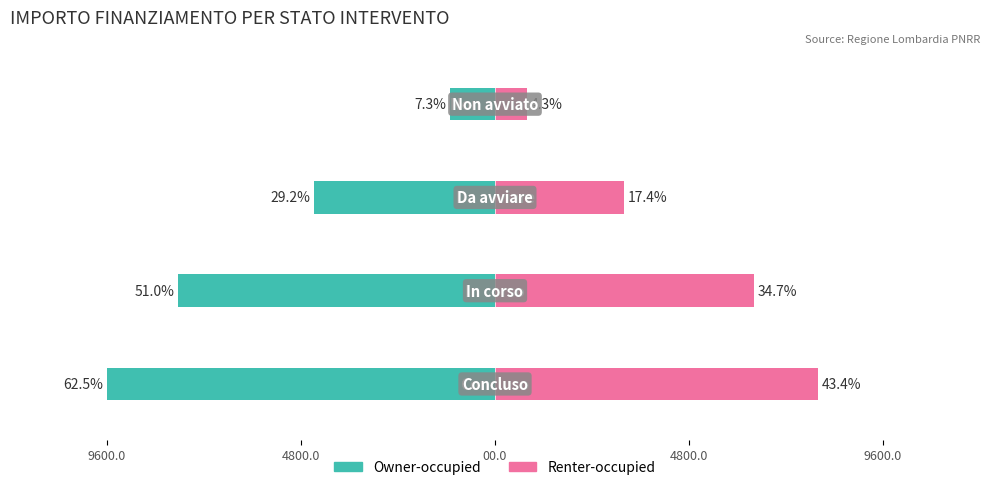

Which series has the largest range (max minus min)?

Owner-occupied